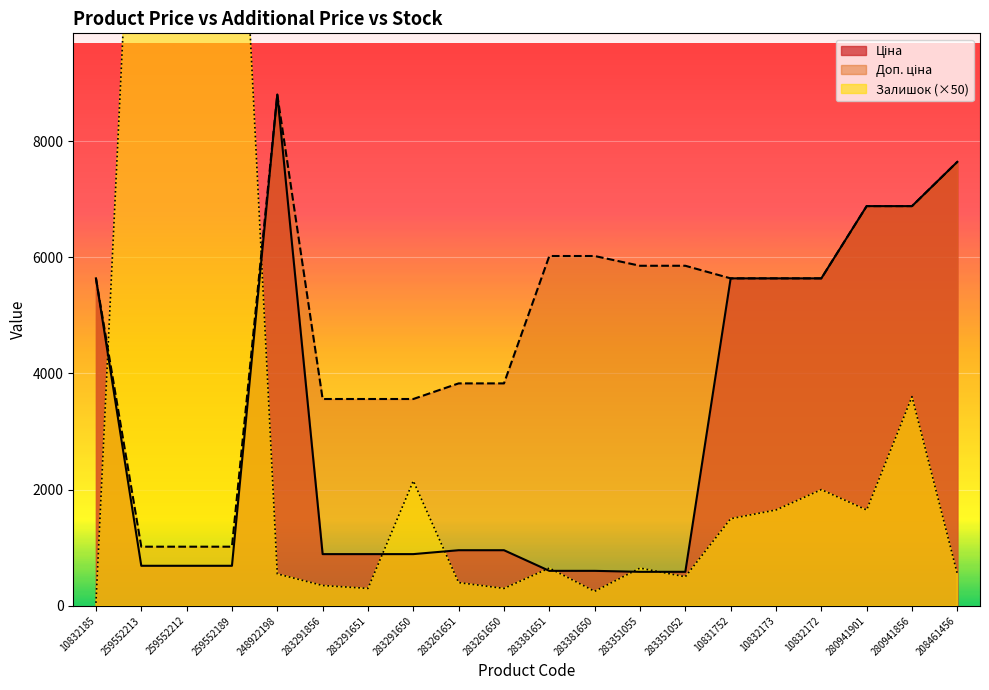

Rank the series by their maximum value, from lowest to highest.

Ціна, Доп. ціна, Залишок